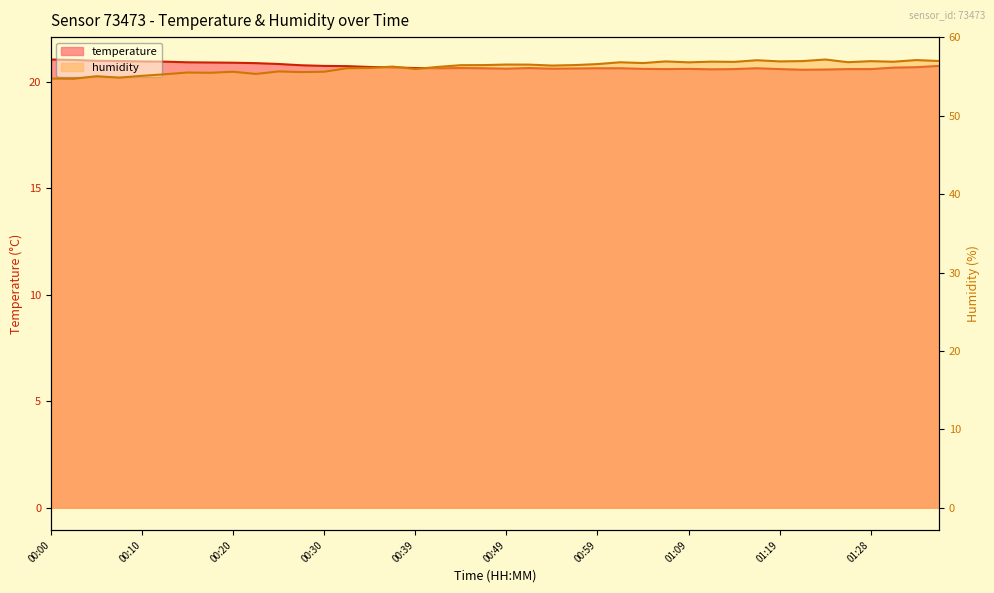

What are all the series names shown in the legend?

temperature, humidity